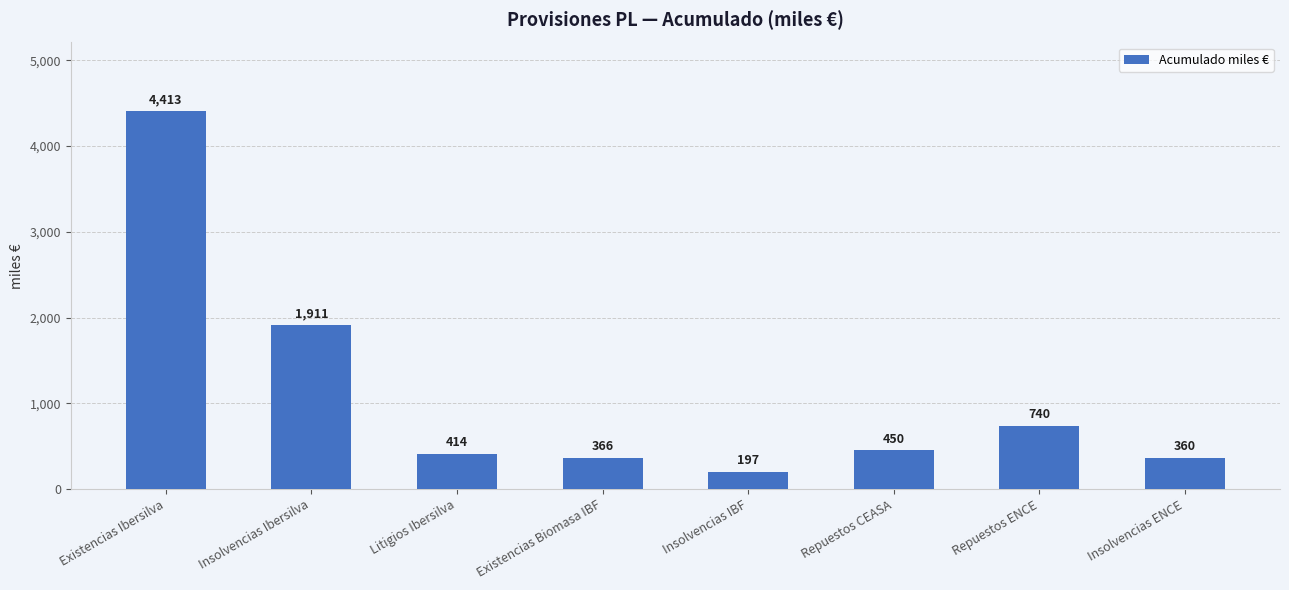

Reading right to left, list all the values displayed in this chart.

360	740	450	197	366	414	1911	4413